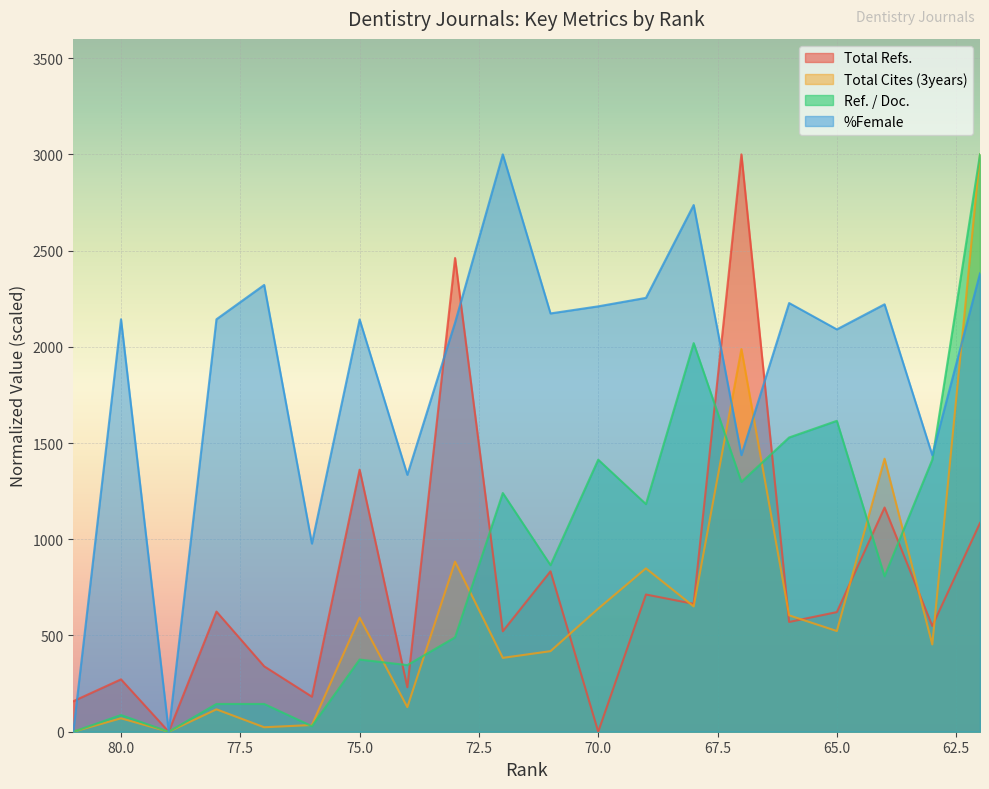

Is the value of %Female at 72 greater than the value of Ref. / Doc. at 70?

Yes